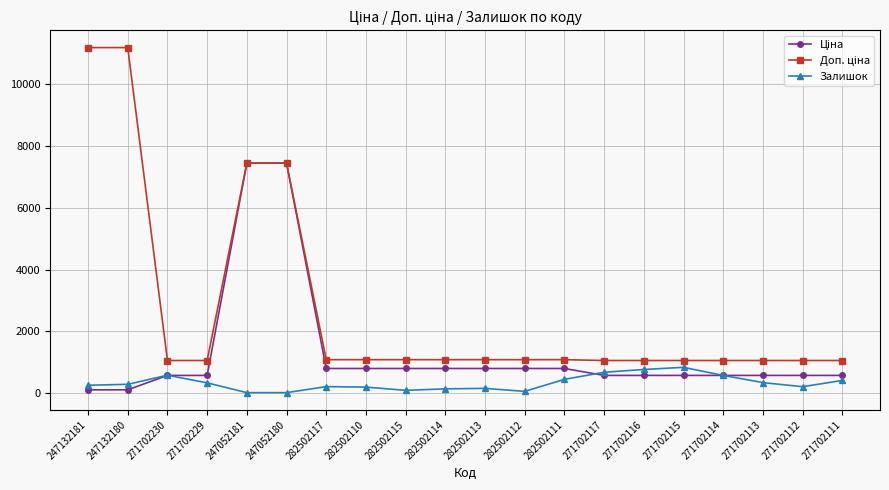

At how many categories does at least one series exceed 2453?

4